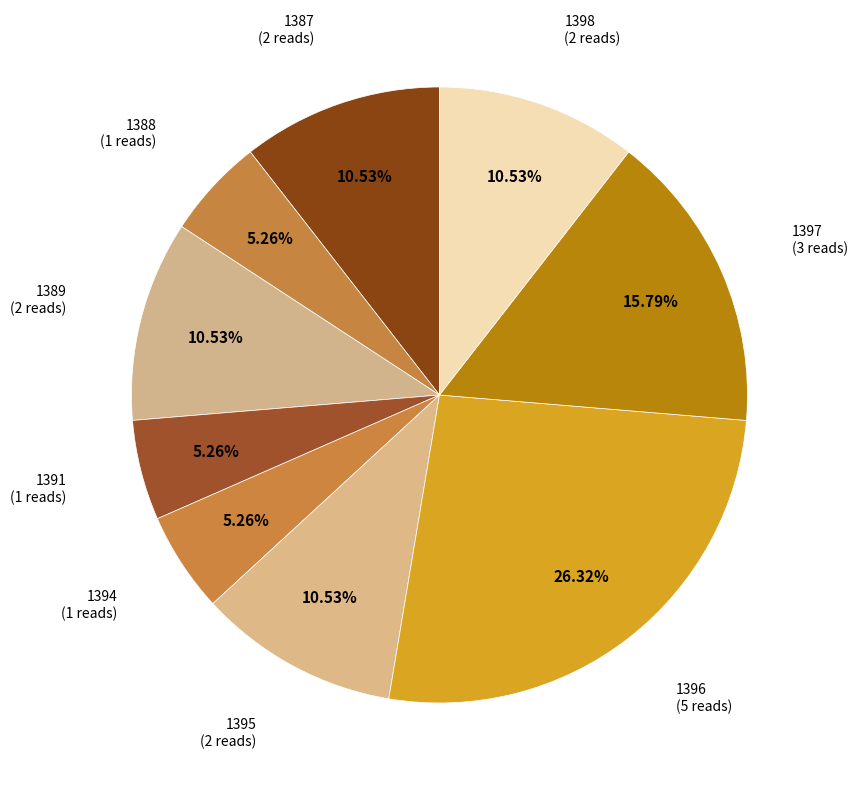

How many slices are in this pie chart?

9